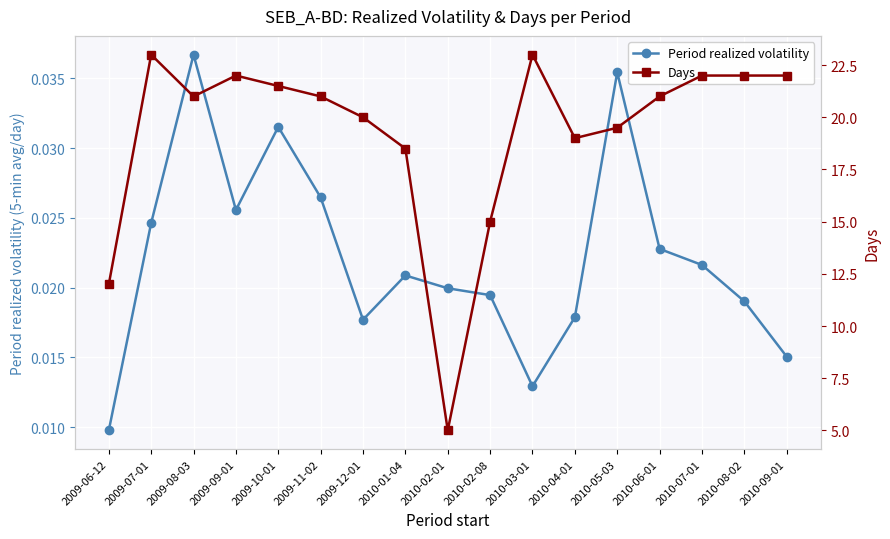

Reading right to left, list all the values displayed in this chart.

Period realized volatility: 0.0	0.0	0.0	0.0	0.0	0.0	0.0	0.0	0.0	0.0	0.0	0.0	0.0	0.0	0.0	0.0	0.0
Days: 22.0	22.0	22.0	21.0	19.5	19.0	23.0	15.0	5.0	18.5	20.0	21.0	21.5	22.0	21.0	23.0	12.0